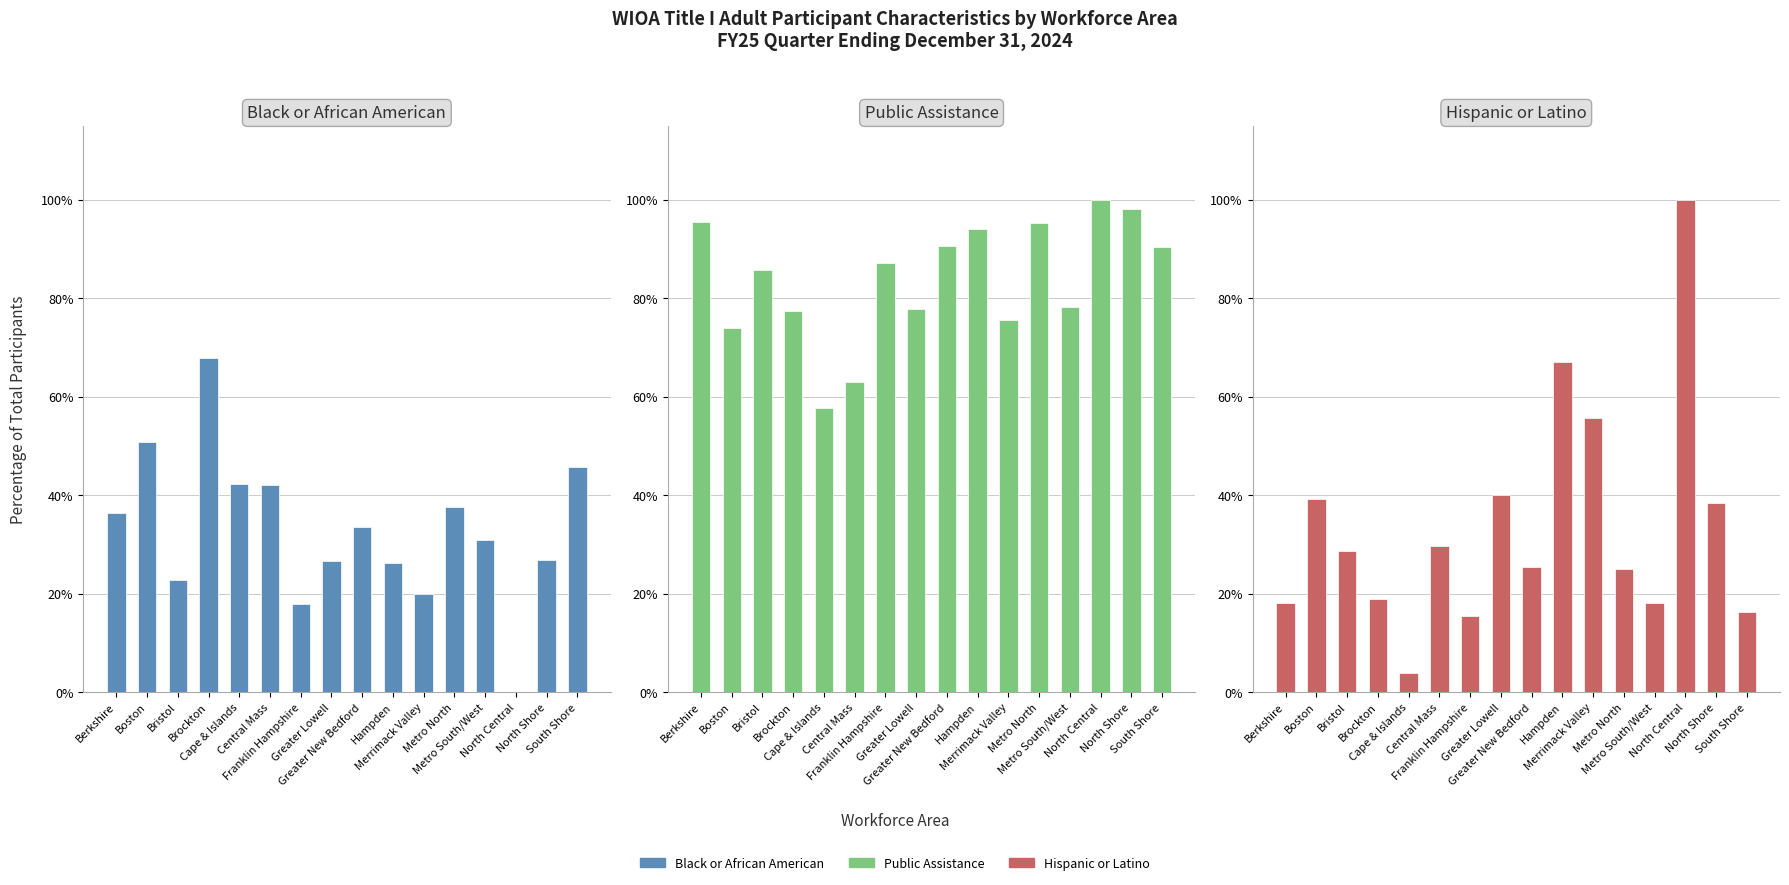

At which label does Black or African American reach its minimum?

North Central